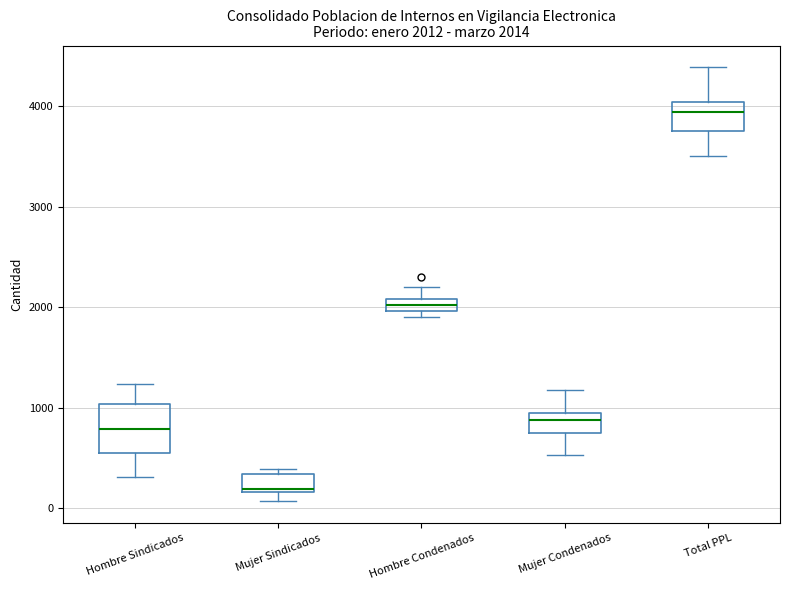

Comparing the boxes themselves (not the whiskers), which one is the tallest?

Hombre Sindicados